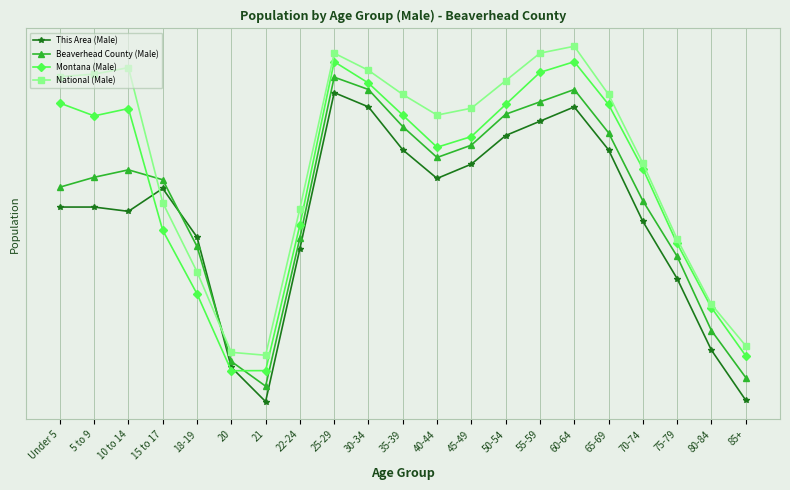

What position from the left is 22-24?

8